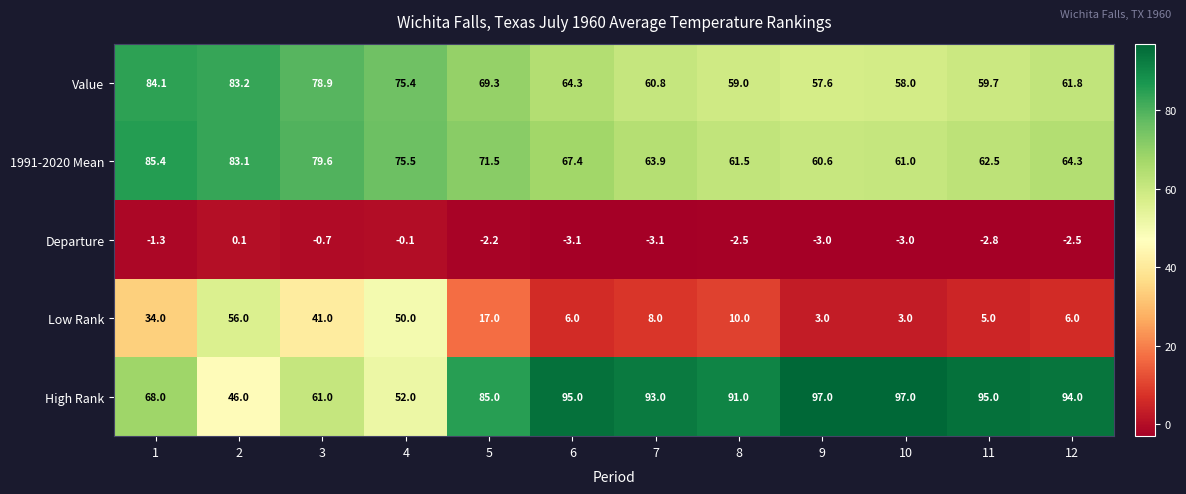

Rank the series by their maximum value, from highest to lowest.

High Rank, 1991-2020 Mean, Value, Low Rank, Departure